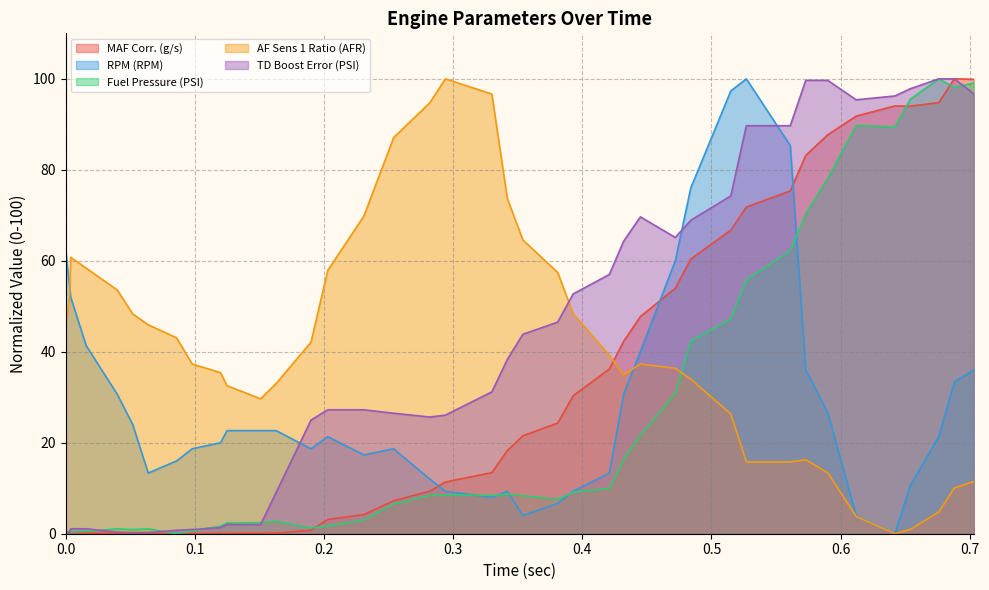

What are all the series names shown in the legend?

MAF Corr. (g/s), RPM (RPM), Fuel Pressure (PSI), AF Sens 1 Ratio (AFR), TD Boost Error (PSI)